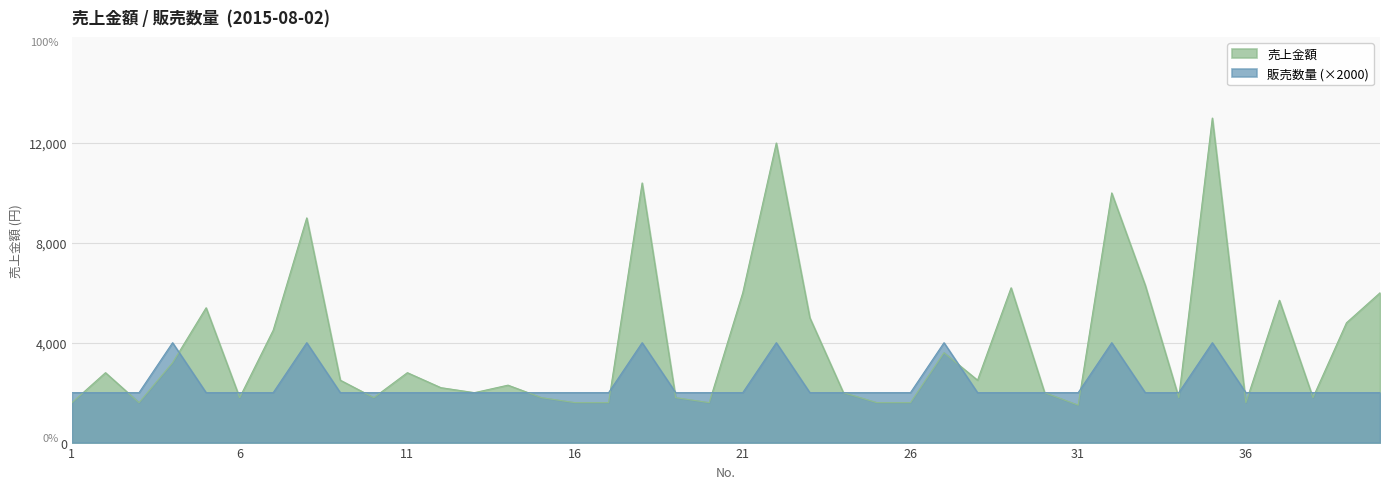

How many distinct data groups are displayed?

2